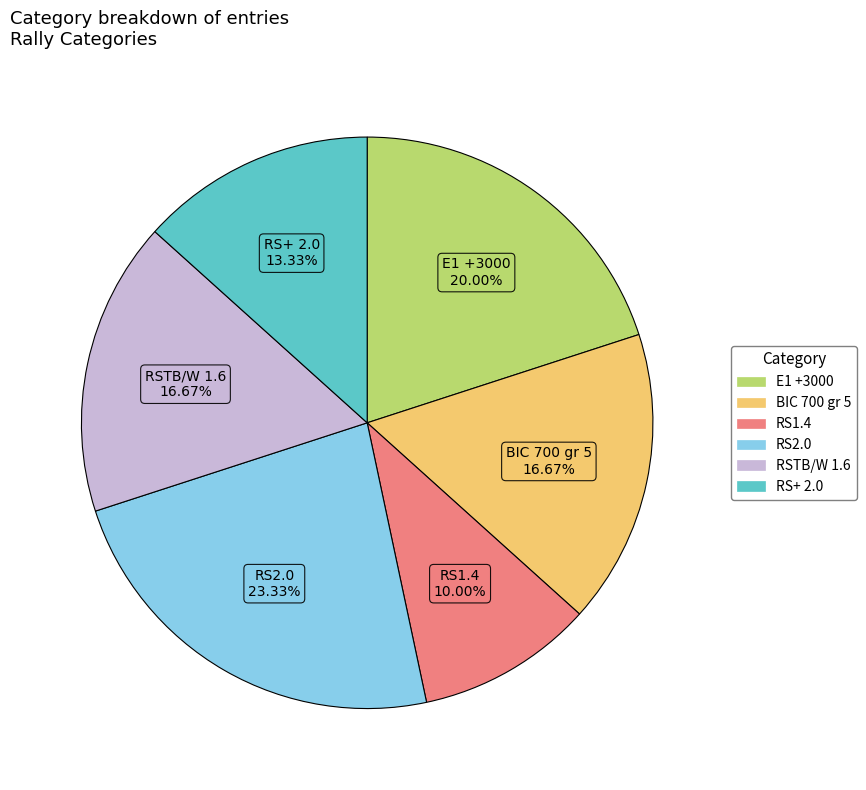

Combined, what portion of the pie is RS2.0 and BIC 700 gr 5?

40.0%